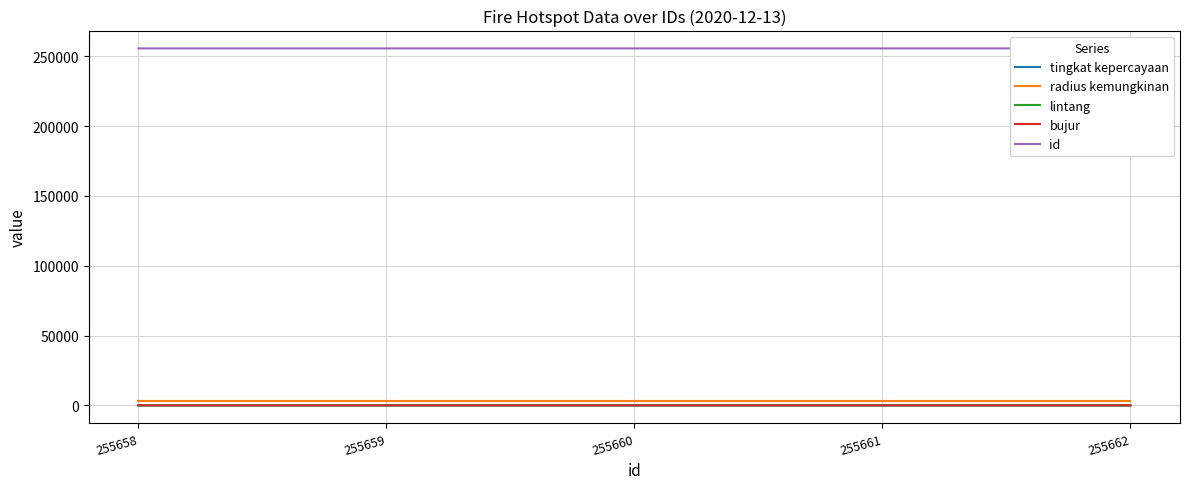

What is the highest value of the id series?

255662.0